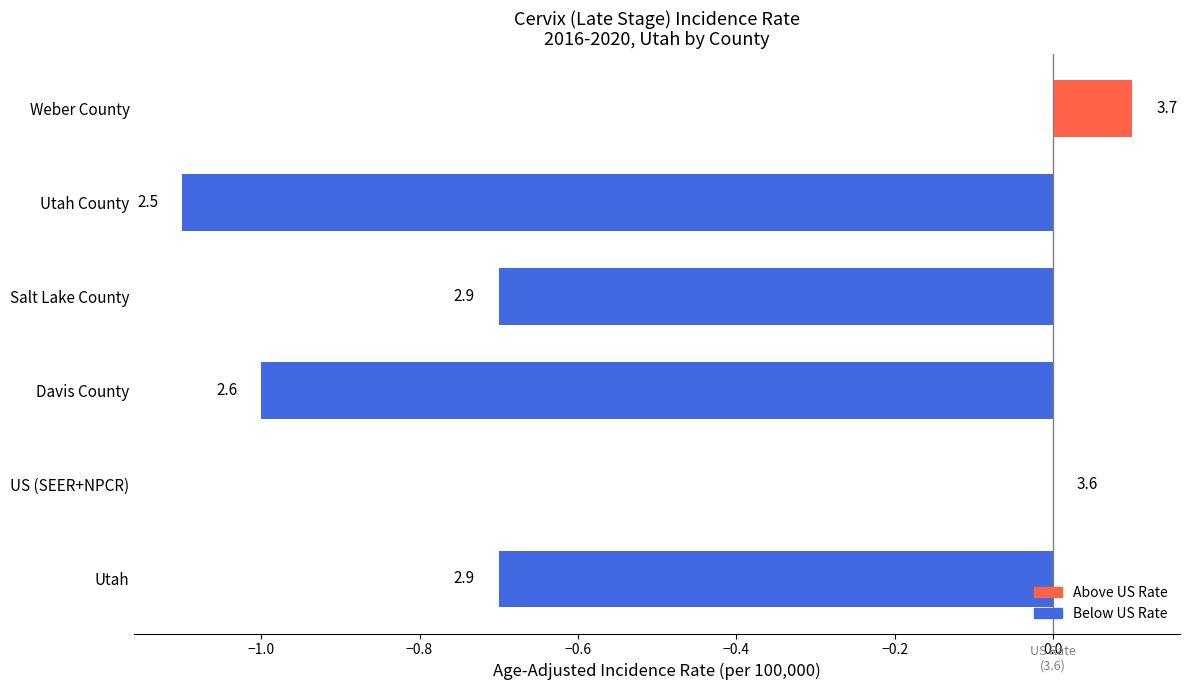

Are the bars horizontal?

Yes